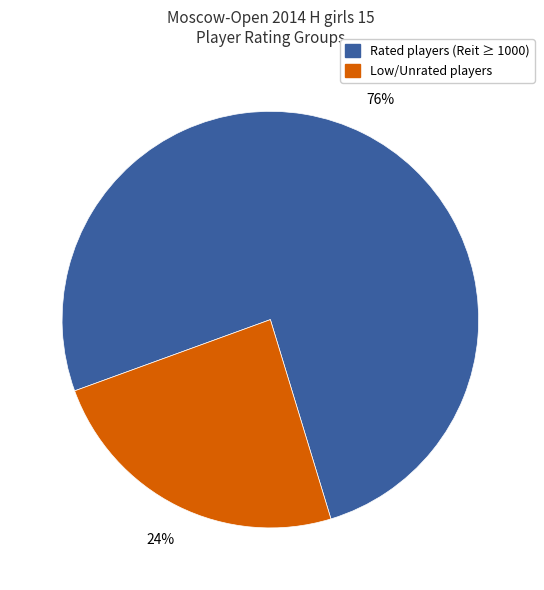

The Rated players (Reit ≥ 1000) slice represents 76% of the pie. True or false?

True